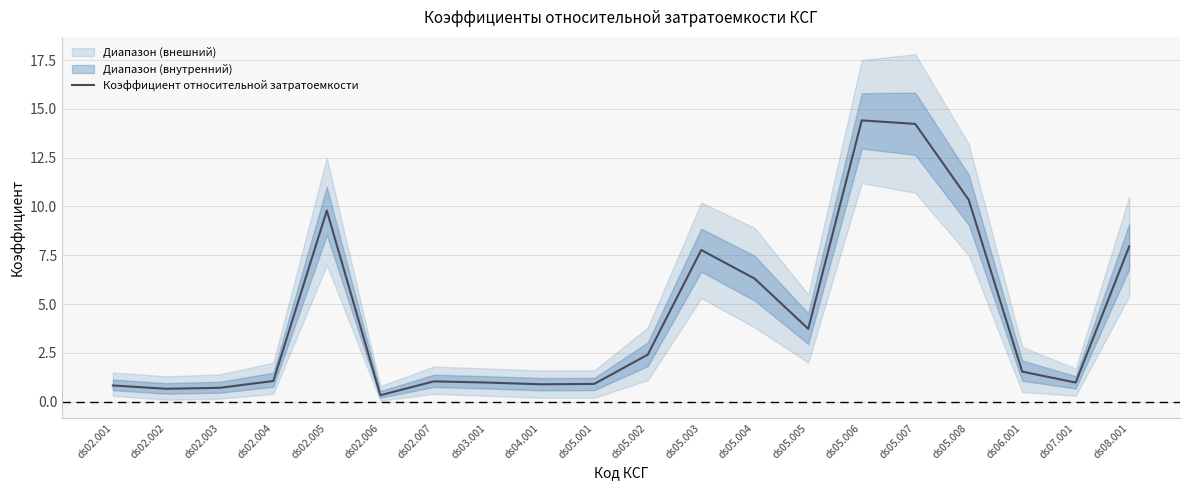

What position from the left is ds05.006?

15